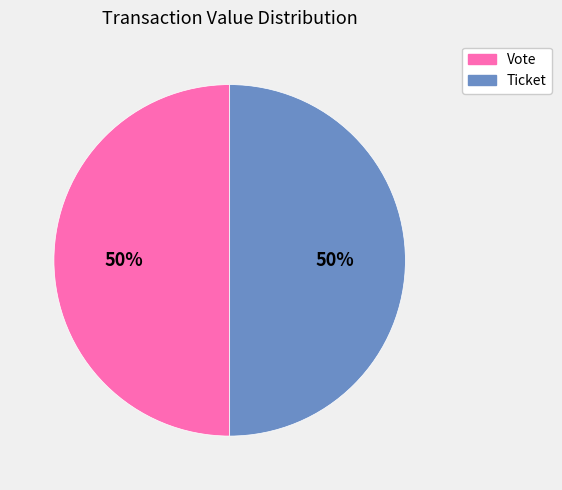

Combined, do Vote and Ticket account for over 50%?

Yes